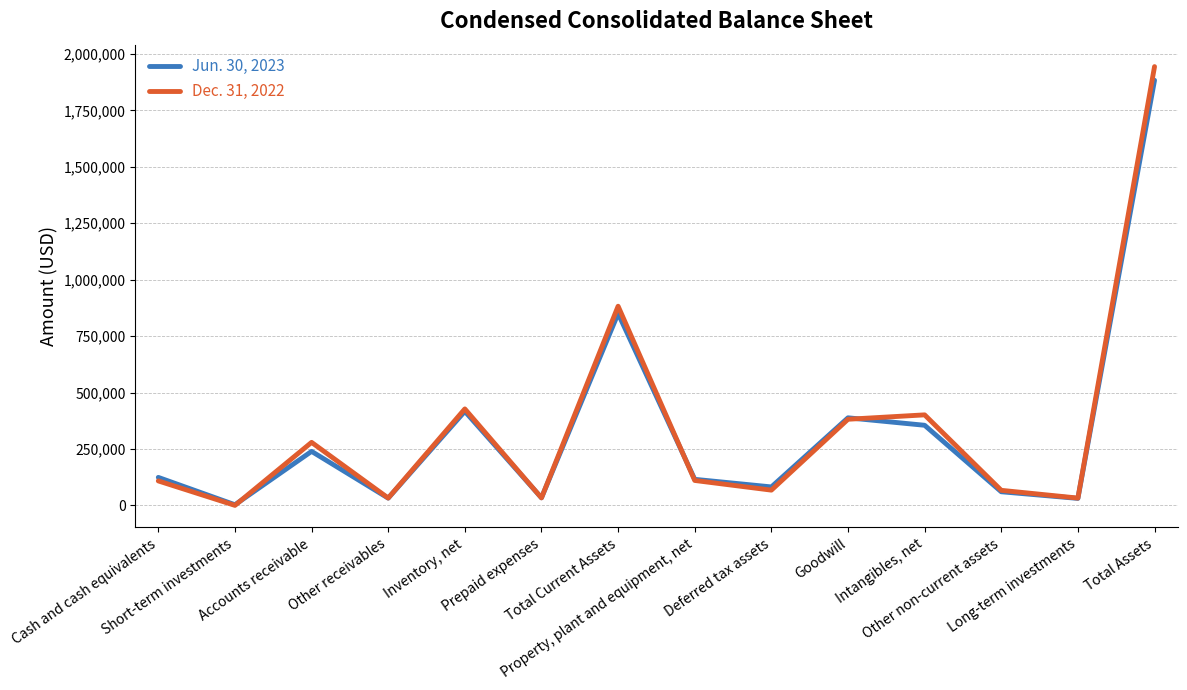

What is the spread (max minus min) of values at Other receivables?

437